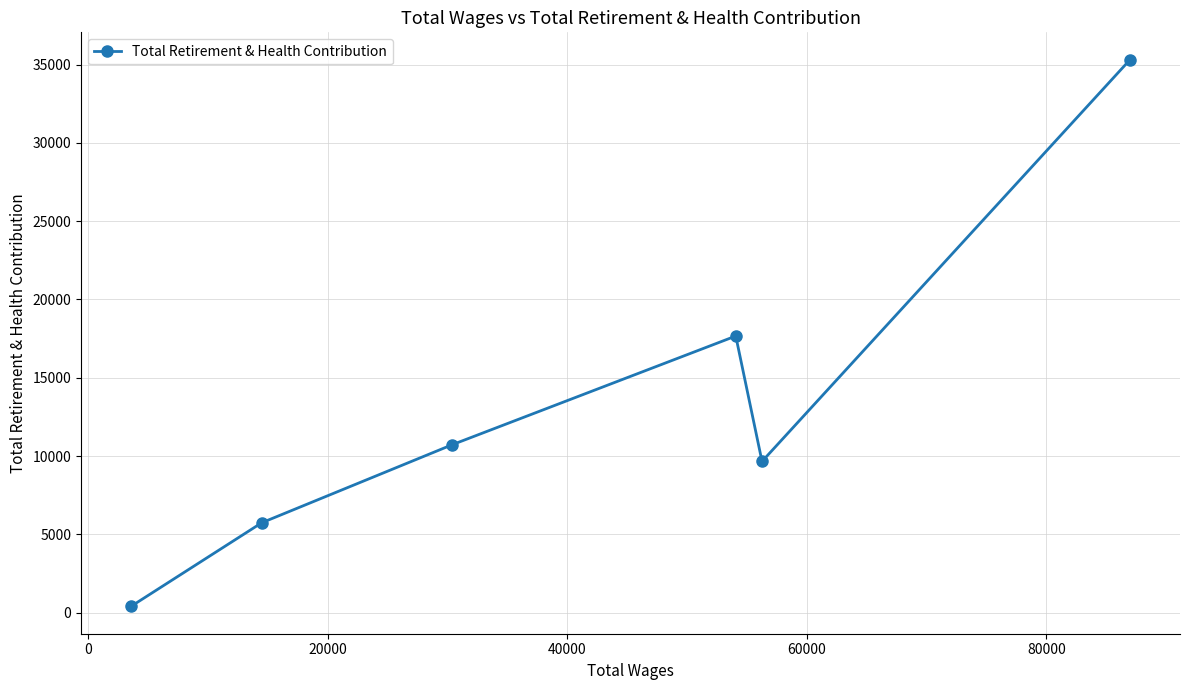

What is the sum of all values?

79520